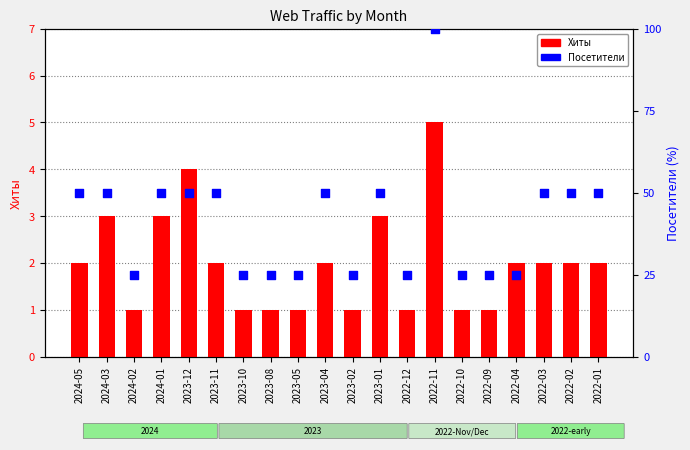

What is the total value across all series at 2024-02?

26